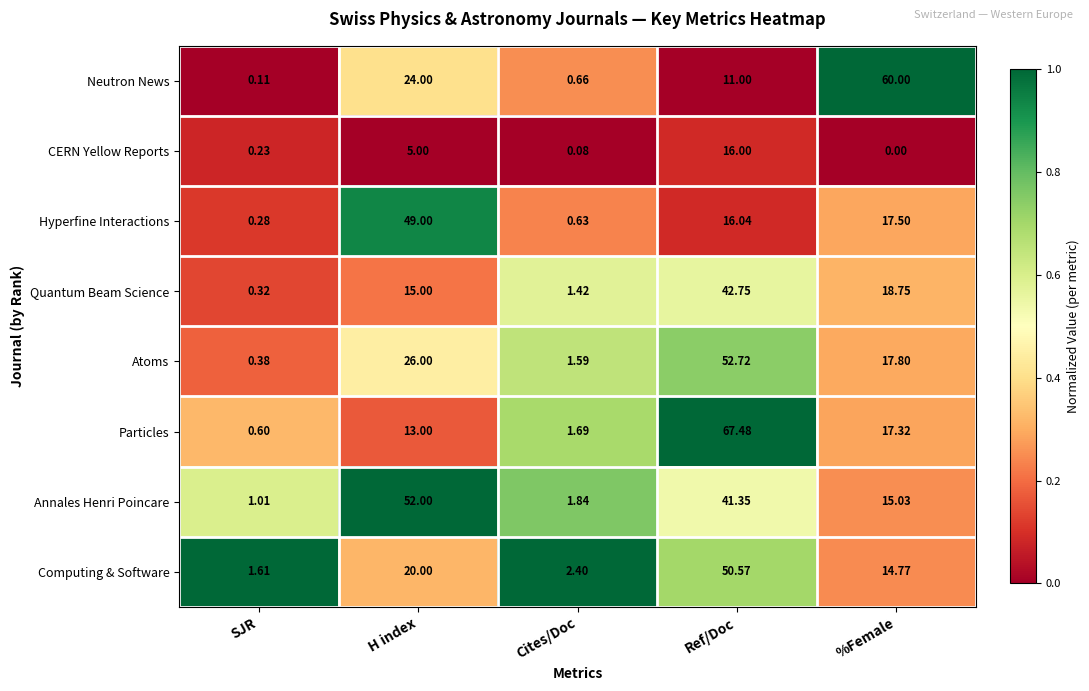

What is the spread (max minus min) of values at SJR?

1.5